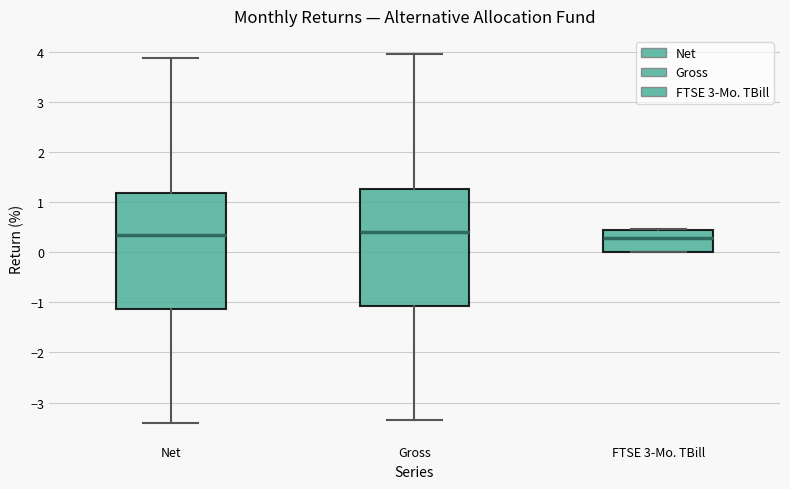

Where is the upper edge of the box for Net on the y-axis? The values are not printed on the chart, so give them approximately, as read against the axis.

1.2